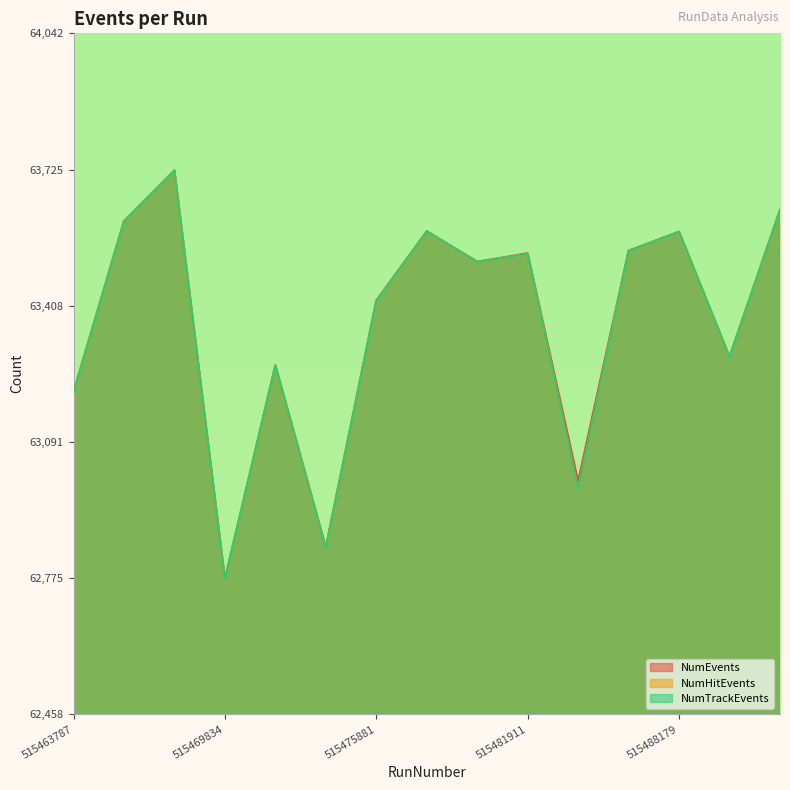

At which label does NumTrackEvents first exceed 63511?

515465798